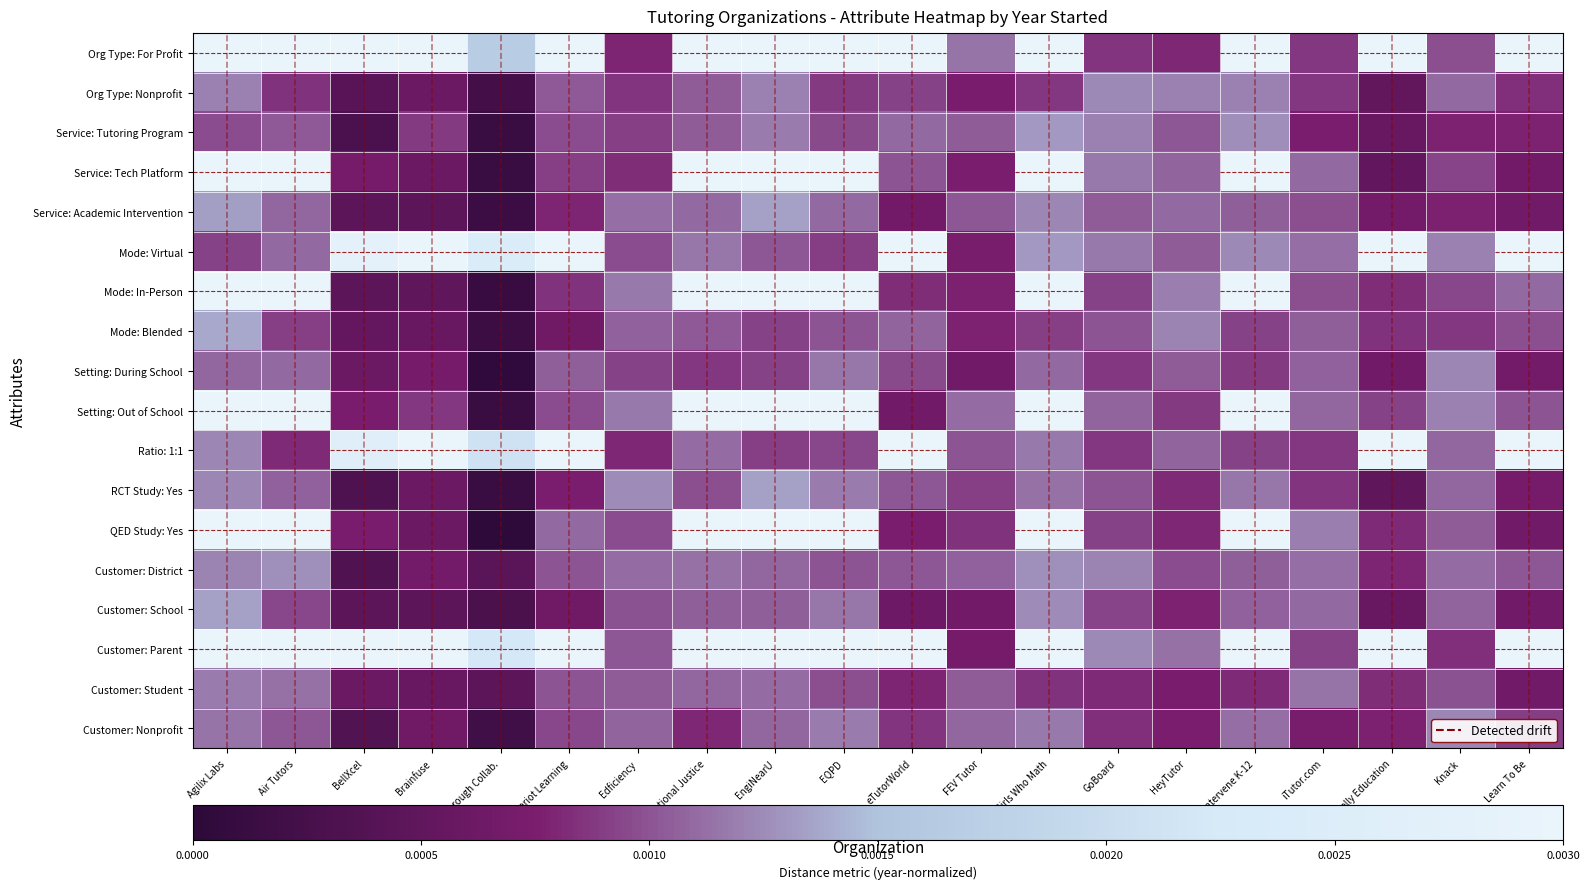

Reading right to left, list all the values displayed in this chart.

Org Type: For Profit: Learn To Be=0.0	Knack=0.0	Kelly Education=0.0	iTutor.com=0.0	Intervene K-12=0.0	HeyTutor=0.0	GoBoard=0.0	Girls Who Math=0.0	FEV Tutor=0.0	eTutorWorld=0.0	EQPD=0.0	EngiNearU=0.0	Educational Justice=0.0	Edficiency=0.0	Chariot Learning=0.0	Breakthrough Collab.=0.0	Brainfuse=0.0	BellXcel=0.0	Air Tutors=0.0	Agilix Labs=0.0
Org Type: Nonprofit: Learn To Be=0.0	Knack=0.0	Kelly Education=0.0	iTutor.com=0.0	Intervene K-12=0.0	HeyTutor=0.0	GoBoard=0.0	Girls Who Math=0.0	FEV Tutor=0.0	eTutorWorld=0.0	EQPD=0.0	EngiNearU=0.0	Educational Justice=0.0	Edficiency=0.0	Chariot Learning=0.0	Breakthrough Collab.=0.0	Brainfuse=0.0	BellXcel=0.0	Air Tutors=0.0	Agilix Labs=0.0
Service: Tutoring Program: Learn To Be=0.0	Knack=0.0	Kelly Education=0.0	iTutor.com=0.0	Intervene K-12=0.0	HeyTutor=0.0	GoBoard=0.0	Girls Who Math=0.0	FEV Tutor=0.0	eTutorWorld=0.0	EQPD=0.0	EngiNearU=0.0	Educational Justice=0.0	Edficiency=0.0	Chariot Learning=0.0	Breakthrough Collab.=0.0	Brainfuse=0.0	BellXcel=0.0	Air Tutors=0.0	Agilix Labs=0.0
Service: Tech Platform: Learn To Be=0.0	Knack=0.0	Kelly Education=0.0	iTutor.com=0.0	Intervene K-12=0.0	HeyTutor=0.0	GoBoard=0.0	Girls Who Math=0.0	FEV Tutor=0.0	eTutorWorld=0.0	EQPD=0.0	EngiNearU=0.0	Educational Justice=0.0	Edficiency=0.0	Chariot Learning=0.0	Breakthrough Collab.=0.0	Brainfuse=0.0	BellXcel=0.0	Air Tutors=0.0	Agilix Labs=0.0
Service: Academic Intervention: Learn To Be=0.0	Knack=0.0	Kelly Education=0.0	iTutor.com=0.0	Intervene K-12=0.0	HeyTutor=0.0	GoBoard=0.0	Girls Who Math=0.0	FEV Tutor=0.0	eTutorWorld=0.0	EQPD=0.0	EngiNearU=0.0	Educational Justice=0.0	Edficiency=0.0	Chariot Learning=0.0	Breakthrough Collab.=0.0	Brainfuse=0.0	BellXcel=0.0	Air Tutors=0.0	Agilix Labs=0.0
Mode: Virtual: Learn To Be=0.0	Knack=0.0	Kelly Education=0.0	iTutor.com=0.0	Intervene K-12=0.0	HeyTutor=0.0	GoBoard=0.0	Girls Who Math=0.0	FEV Tutor=0.0	eTutorWorld=0.0	EQPD=0.0	EngiNearU=0.0	Educational Justice=0.0	Edficiency=0.0	Chariot Learning=0.0	Breakthrough Collab.=0.0	Brainfuse=0.0	BellXcel=0.0	Air Tutors=0.0	Agilix Labs=0.0
Mode: In-Person: Learn To Be=0.0	Knack=0.0	Kelly Education=0.0	iTutor.com=0.0	Intervene K-12=0.0	HeyTutor=0.0	GoBoard=0.0	Girls Who Math=0.0	FEV Tutor=0.0	eTutorWorld=0.0	EQPD=0.0	EngiNearU=0.0	Educational Justice=0.0	Edficiency=0.0	Chariot Learning=0.0	Breakthrough Collab.=0.0	Brainfuse=0.0	BellXcel=0.0	Air Tutors=0.0	Agilix Labs=0.0
Mode: Blended: Learn To Be=0.0	Knack=0.0	Kelly Education=0.0	iTutor.com=0.0	Intervene K-12=0.0	HeyTutor=0.0	GoBoard=0.0	Girls Who Math=0.0	FEV Tutor=0.0	eTutorWorld=0.0	EQPD=0.0	EngiNearU=0.0	Educational Justice=0.0	Edficiency=0.0	Chariot Learning=0.0	Breakthrough Collab.=0.0	Brainfuse=0.0	BellXcel=0.0	Air Tutors=0.0	Agilix Labs=0.0
Setting: During School: Learn To Be=0.0	Knack=0.0	Kelly Education=0.0	iTutor.com=0.0	Intervene K-12=0.0	HeyTutor=0.0	GoBoard=0.0	Girls Who Math=0.0	FEV Tutor=0.0	eTutorWorld=0.0	EQPD=0.0	EngiNearU=0.0	Educational Justice=0.0	Edficiency=0.0	Chariot Learning=0.0	Breakthrough Collab.=0.0	Brainfuse=0.0	BellXcel=0.0	Air Tutors=0.0	Agilix Labs=0.0
Setting: Out of School: Learn To Be=0.0	Knack=0.0	Kelly Education=0.0	iTutor.com=0.0	Intervene K-12=0.0	HeyTutor=0.0	GoBoard=0.0	Girls Who Math=0.0	FEV Tutor=0.0	eTutorWorld=0.0	EQPD=0.0	EngiNearU=0.0	Educational Justice=0.0	Edficiency=0.0	Chariot Learning=0.0	Breakthrough Collab.=0.0	Brainfuse=0.0	BellXcel=0.0	Air Tutors=0.0	Agilix Labs=0.0
Ratio: 1:1: Learn To Be=0.0	Knack=0.0	Kelly Education=0.0	iTutor.com=0.0	Intervene K-12=0.0	HeyTutor=0.0	GoBoard=0.0	Girls Who Math=0.0	FEV Tutor=0.0	eTutorWorld=0.0	EQPD=0.0	EngiNearU=0.0	Educational Justice=0.0	Edficiency=0.0	Chariot Learning=0.0	Breakthrough Collab.=0.0	Brainfuse=0.0	BellXcel=0.0	Air Tutors=0.0	Agilix Labs=0.0
RCT Study: Yes: Learn To Be=0.0	Knack=0.0	Kelly Education=0.0	iTutor.com=0.0	Intervene K-12=0.0	HeyTutor=0.0	GoBoard=0.0	Girls Who Math=0.0	FEV Tutor=0.0	eTutorWorld=0.0	EQPD=0.0	EngiNearU=0.0	Educational Justice=0.0	Edficiency=0.0	Chariot Learning=0.0	Breakthrough Collab.=0.0	Brainfuse=0.0	BellXcel=0.0	Air Tutors=0.0	Agilix Labs=0.0
QED Study: Yes: Learn To Be=0.0	Knack=0.0	Kelly Education=0.0	iTutor.com=0.0	Intervene K-12=0.0	HeyTutor=0.0	GoBoard=0.0	Girls Who Math=0.0	FEV Tutor=0.0	eTutorWorld=0.0	EQPD=0.0	EngiNearU=0.0	Educational Justice=0.0	Edficiency=0.0	Chariot Learning=0.0	Breakthrough Collab.=0.0	Brainfuse=0.0	BellXcel=0.0	Air Tutors=0.0	Agilix Labs=0.0
Customer: District: Learn To Be=0.0	Knack=0.0	Kelly Education=0.0	iTutor.com=0.0	Intervene K-12=0.0	HeyTutor=0.0	GoBoard=0.0	Girls Who Math=0.0	FEV Tutor=0.0	eTutorWorld=0.0	EQPD=0.0	EngiNearU=0.0	Educational Justice=0.0	Edficiency=0.0	Chariot Learning=0.0	Breakthrough Collab.=0.0	Brainfuse=0.0	BellXcel=0.0	Air Tutors=0.0	Agilix Labs=0.0
Customer: School: Learn To Be=0.0	Knack=0.0	Kelly Education=0.0	iTutor.com=0.0	Intervene K-12=0.0	HeyTutor=0.0	GoBoard=0.0	Girls Who Math=0.0	FEV Tutor=0.0	eTutorWorld=0.0	EQPD=0.0	EngiNearU=0.0	Educational Justice=0.0	Edficiency=0.0	Chariot Learning=0.0	Breakthrough Collab.=0.0	Brainfuse=0.0	BellXcel=0.0	Air Tutors=0.0	Agilix Labs=0.0
Customer: Parent: Learn To Be=0.0	Knack=0.0	Kelly Education=0.0	iTutor.com=0.0	Intervene K-12=0.0	HeyTutor=0.0	GoBoard=0.0	Girls Who Math=0.0	FEV Tutor=0.0	eTutorWorld=0.0	EQPD=0.0	EngiNearU=0.0	Educational Justice=0.0	Edficiency=0.0	Chariot Learning=0.0	Breakthrough Collab.=0.0	Brainfuse=0.0	BellXcel=0.0	Air Tutors=0.0	Agilix Labs=0.0
Customer: Student: Learn To Be=0.0	Knack=0.0	Kelly Education=0.0	iTutor.com=0.0	Intervene K-12=0.0	HeyTutor=0.0	GoBoard=0.0	Girls Who Math=0.0	FEV Tutor=0.0	eTutorWorld=0.0	EQPD=0.0	EngiNearU=0.0	Educational Justice=0.0	Edficiency=0.0	Chariot Learning=0.0	Breakthrough Collab.=0.0	Brainfuse=0.0	BellXcel=0.0	Air Tutors=0.0	Agilix Labs=0.0
Customer: Nonprofit: Learn To Be=0.0	Knack=0.0	Kelly Education=0.0	iTutor.com=0.0	Intervene K-12=0.0	HeyTutor=0.0	GoBoard=0.0	Girls Who Math=0.0	FEV Tutor=0.0	eTutorWorld=0.0	EQPD=0.0	EngiNearU=0.0	Educational Justice=0.0	Edficiency=0.0	Chariot Learning=0.0	Breakthrough Collab.=0.0	Brainfuse=0.0	BellXcel=0.0	Air Tutors=0.0	Agilix Labs=0.0